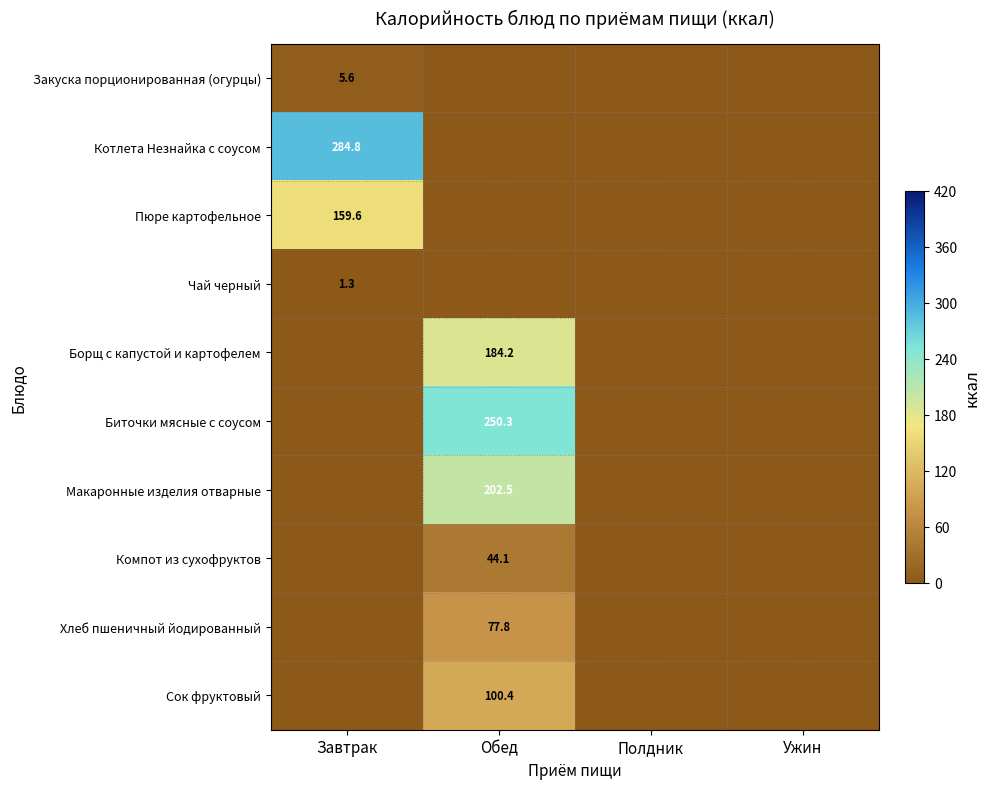

True or false: Биточки мясные с соусом has a value of 55.7 at Обед.

False